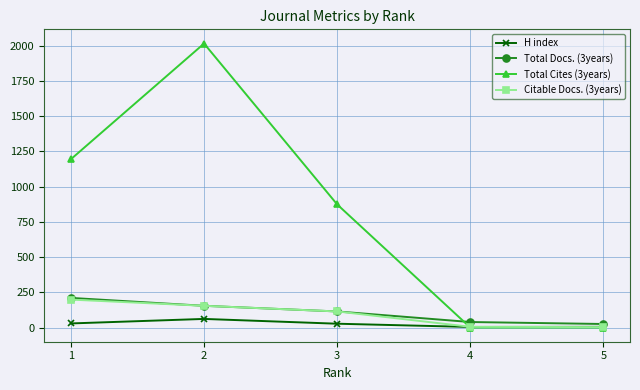

At how many categories does at least one series exceed 768?

3